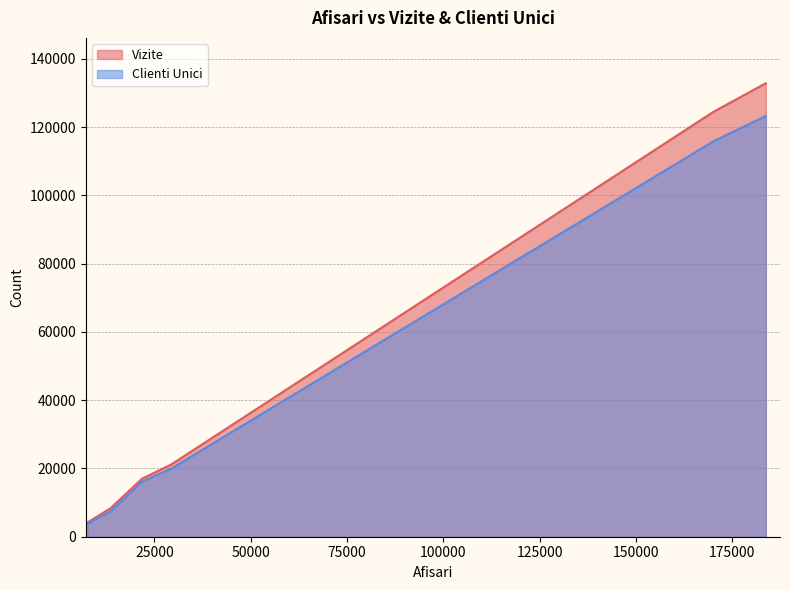

Which category has the lowest value across all series?

7533